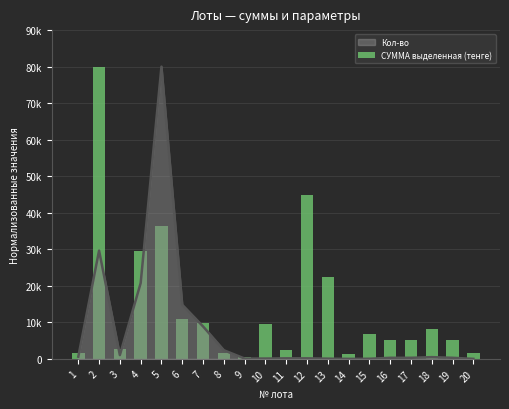

Which has a higher value, 7 or 11?

7